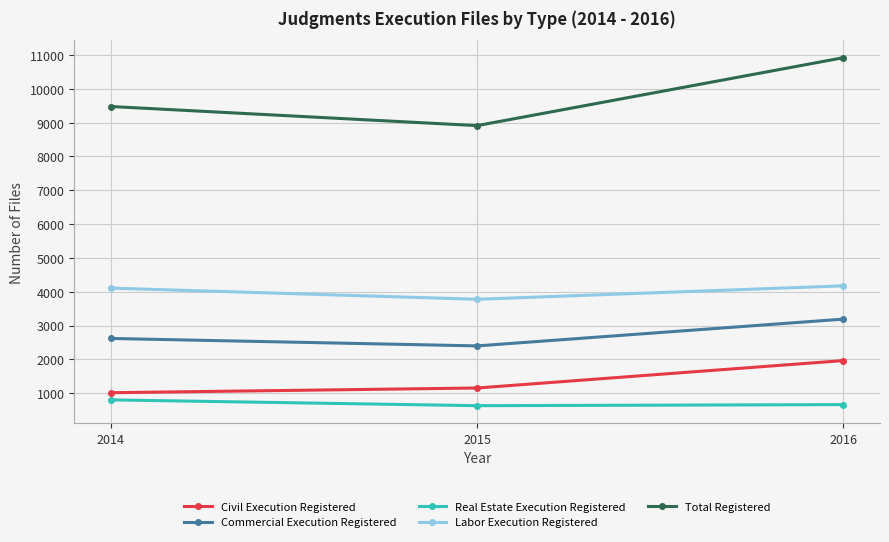

What is the value of the Labor Execution Registered point at the 2nd from the left?

3777